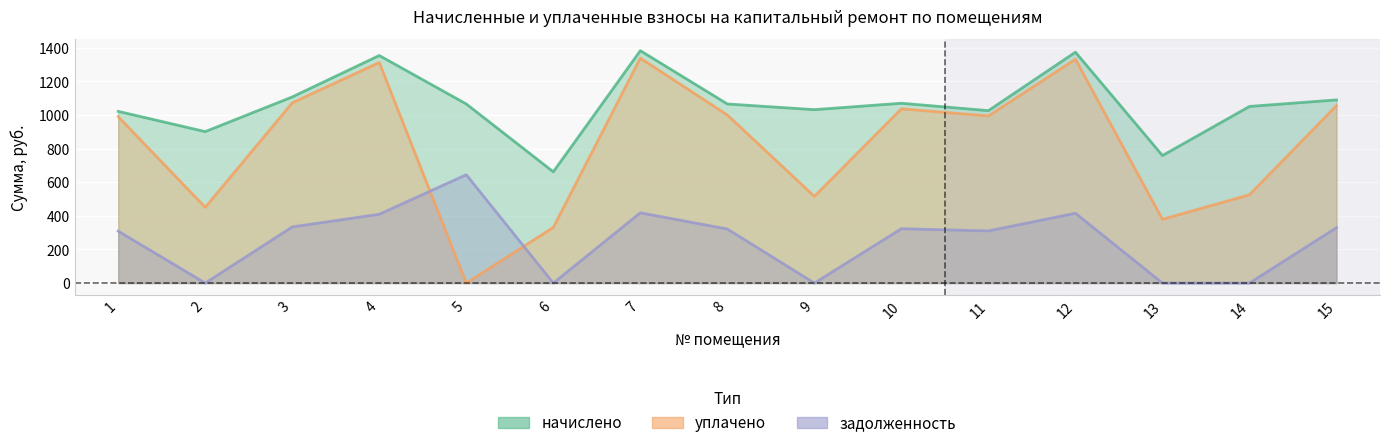

Reading left to right, transcribe all the data shown in this chart.

начислено: 1021.7	901.4	1107.6	1354.2	1065.8	662.1	1382.8	1065.8	1032.0	1070.2	1026.1	1374.1	759.0	1051.1	1090.0
уплачено: 990.2	450.7	1072.6	1312.4	0.0	331.0	1338.6	1000.3	516.0	1037.1	994.4	1331.6	379.5	525.5	1056.3
задолженность: 309.0	0.0	334.2	409.6	644.7	0.0	418.2	321.7	0.0	323.7	310.4	415.6	0.0	0.0	329.7